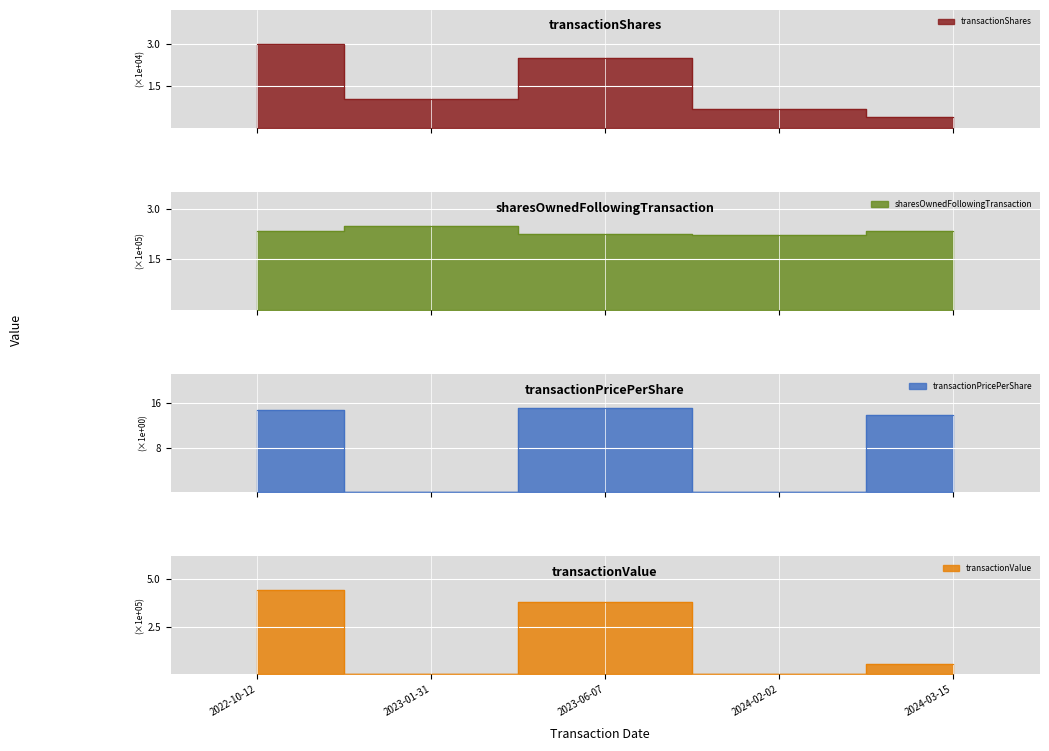

List the labels in order of transactionShares value, largest first.

2022-10-12, 2023-06-07, 2023-01-31, 2024-02-02, 2024-03-15